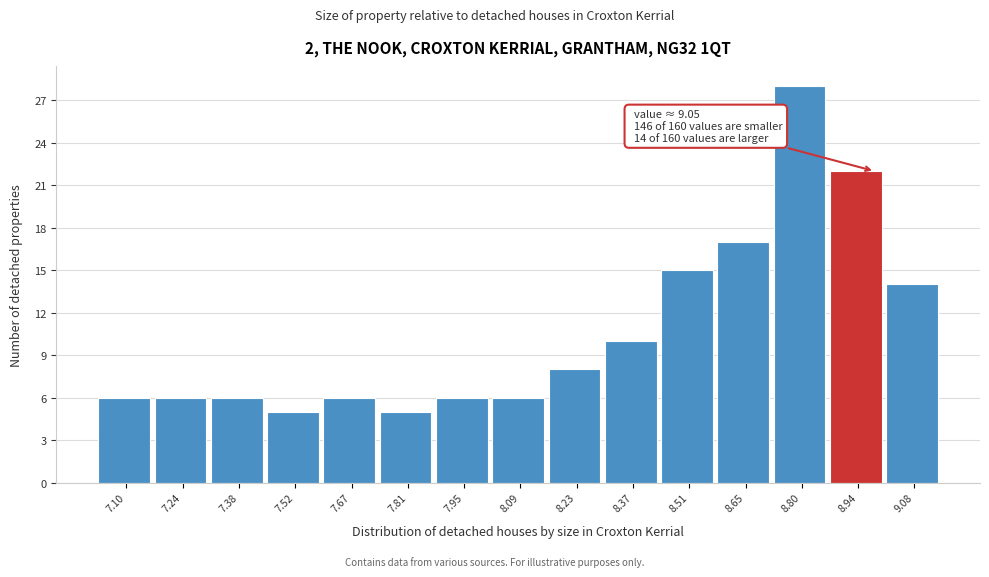

Reading left to right, what are all the values shown in this chart?

7.10=6	7.24=6	7.38=6	7.52=5	7.67=6	7.81=5	7.95=6	8.09=6	8.23=8	8.37=10	8.51=15	8.65=17	8.80=28	8.94=22	9.08=14